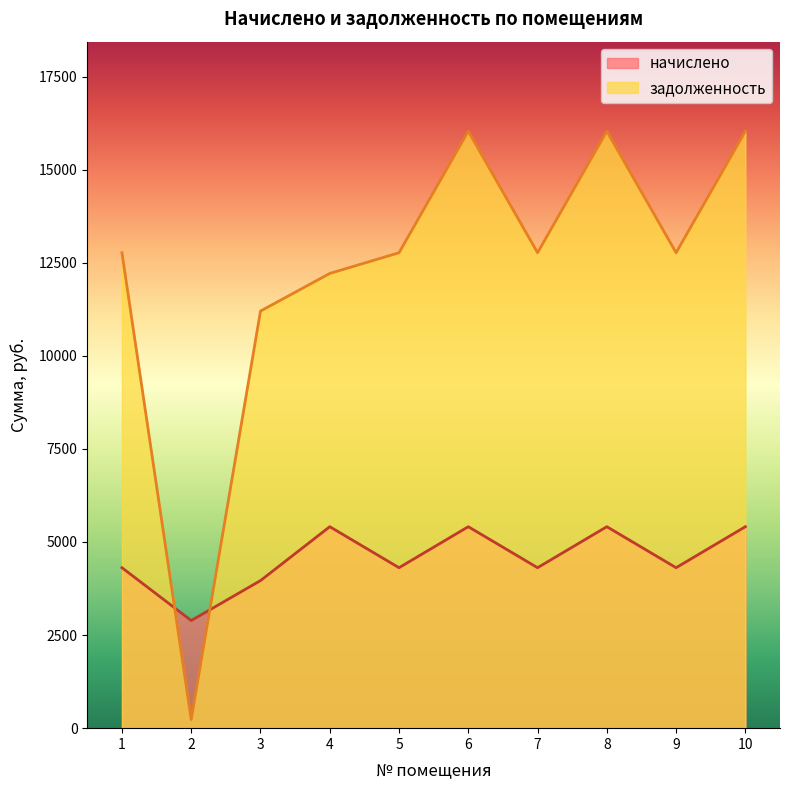

The начислено series shows 4309.2 at 1. True or false?

True